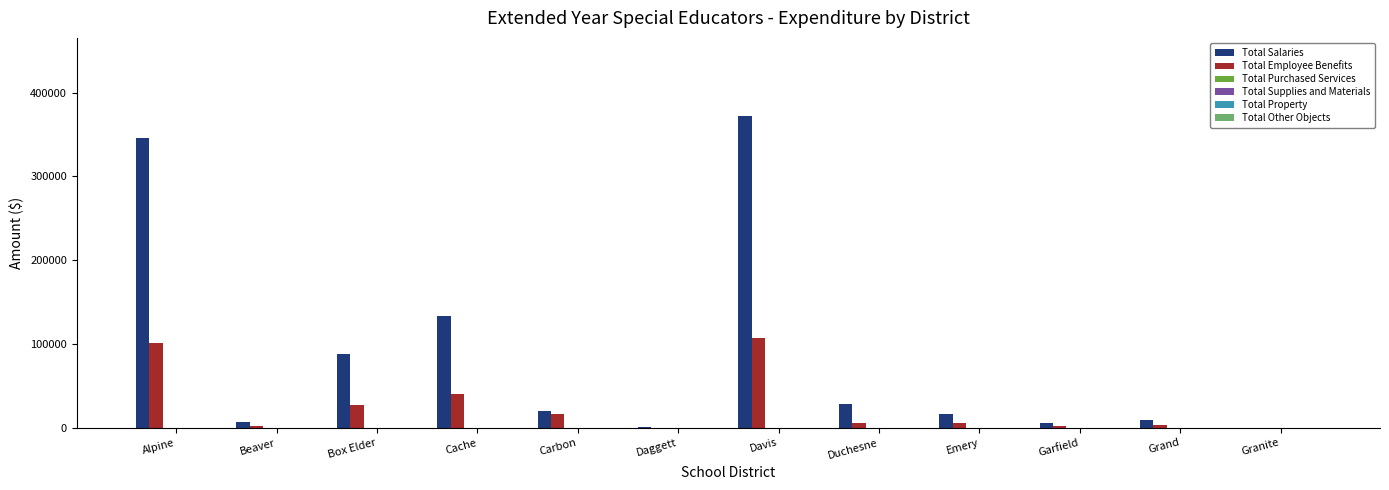

What is the highest value of the Total Salaries series?

372309.2